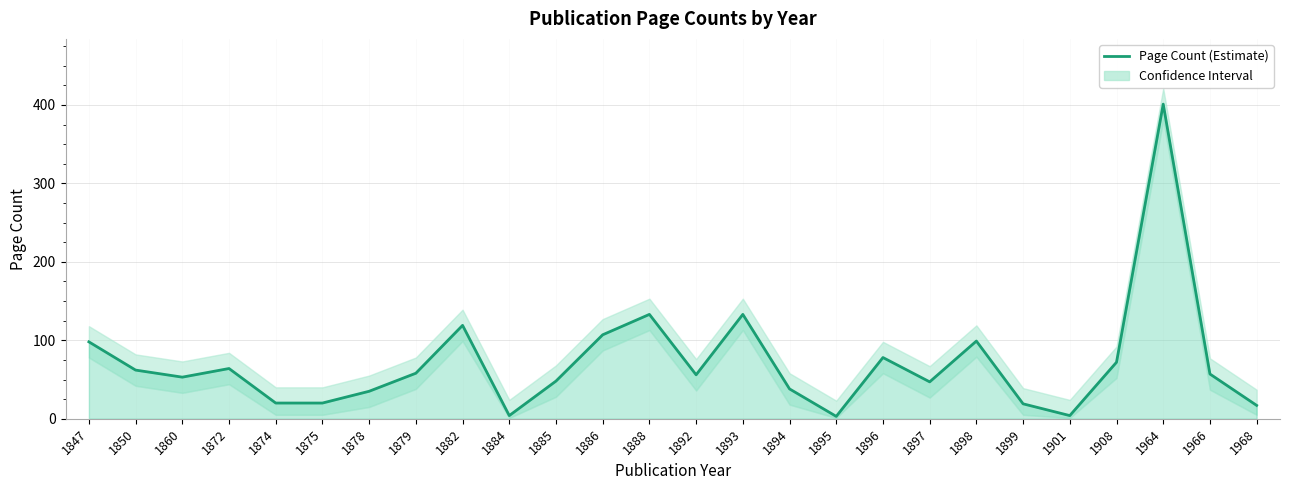

What is the smallest value displayed?

3